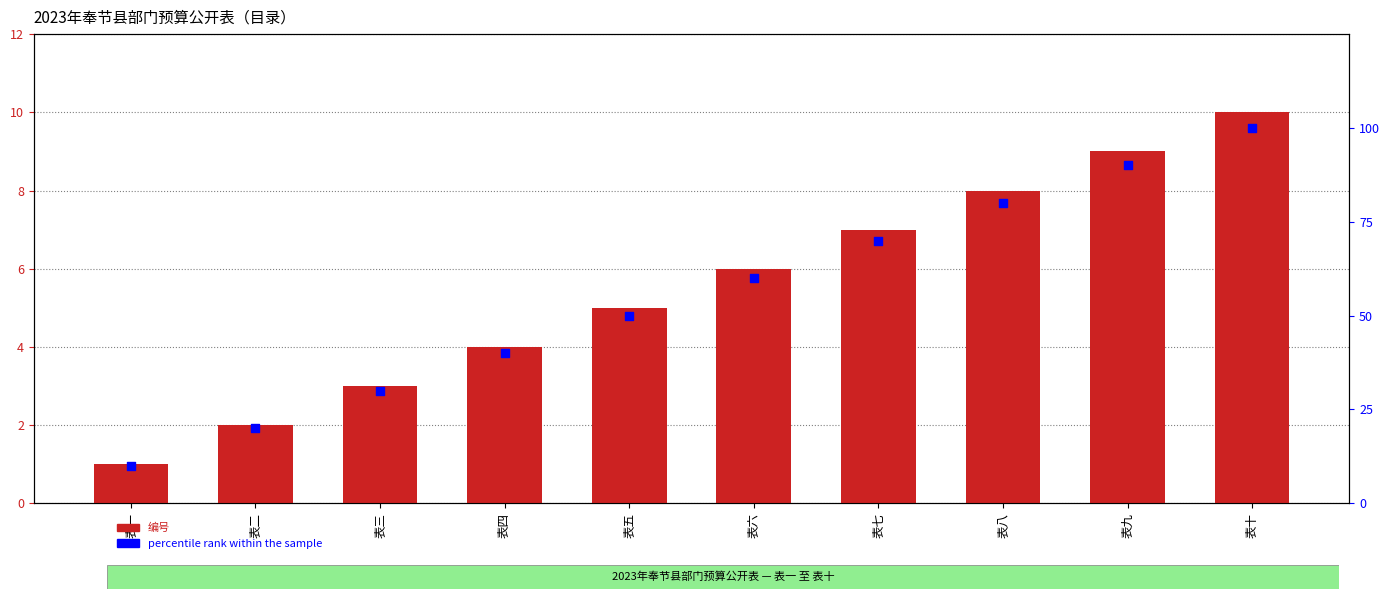

Which series contains the lowest Y value?

编号